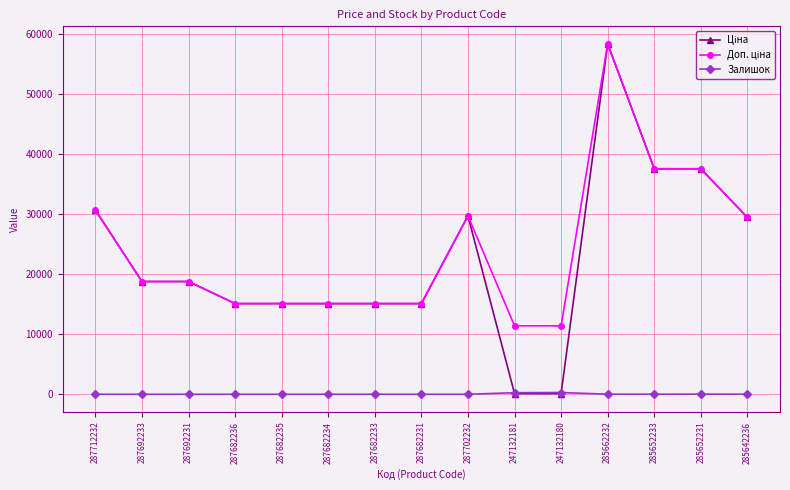

What is the maximum value shown in the chart?

58426.5